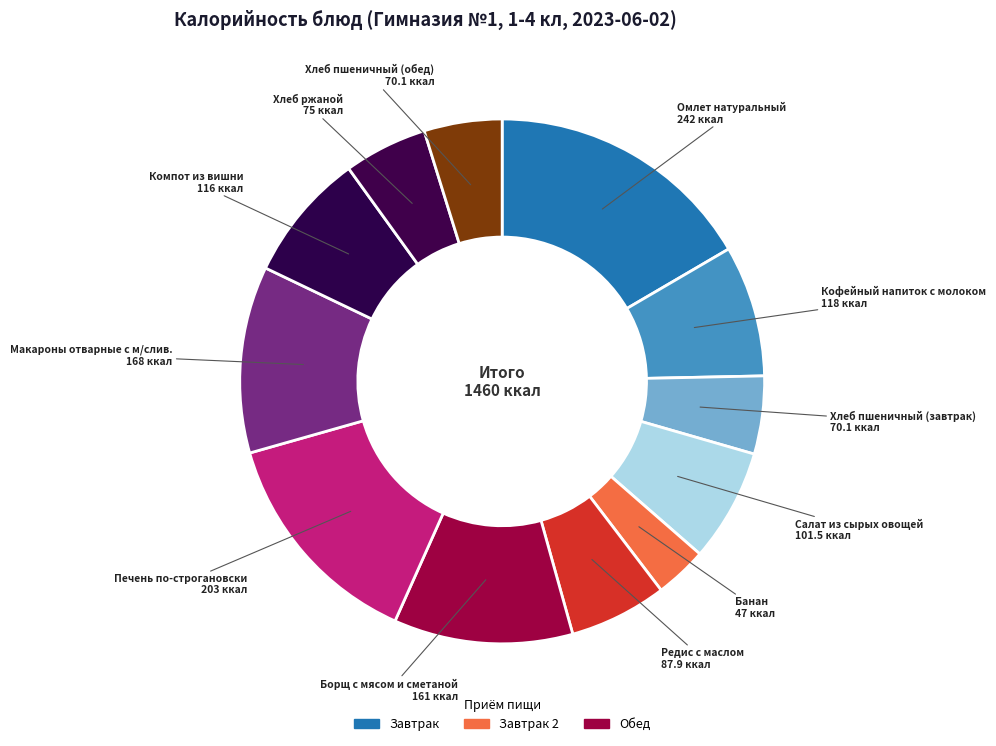

Does any single category account for the majority?

No